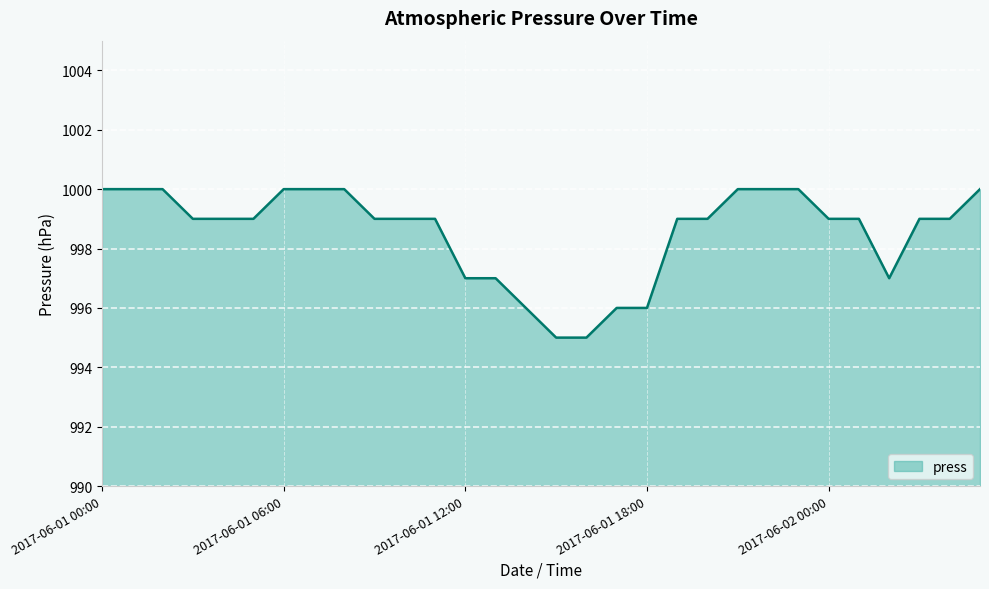

What is the average value?

999